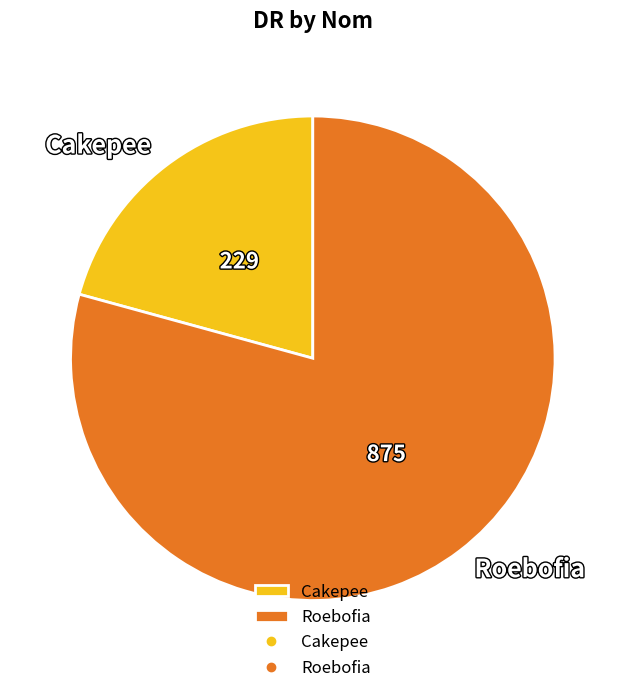

Do Roebofia and Cakepee together represent more than half of the pie?

Yes